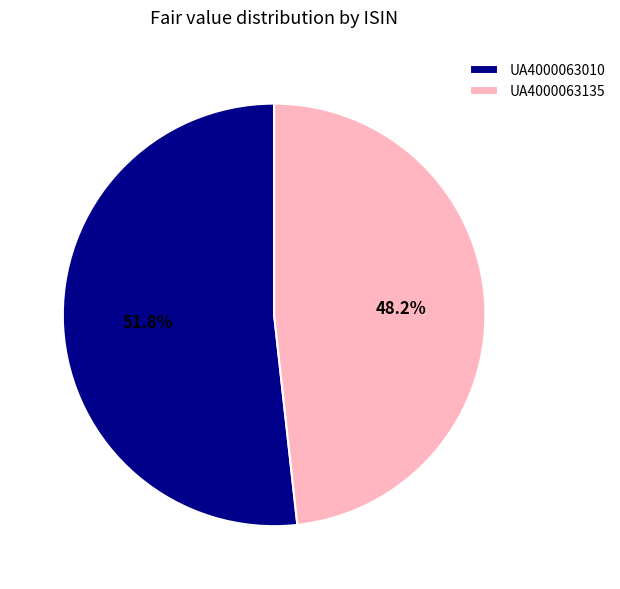

To the nearest percent, what portion does UA4000063010 represent?

52%